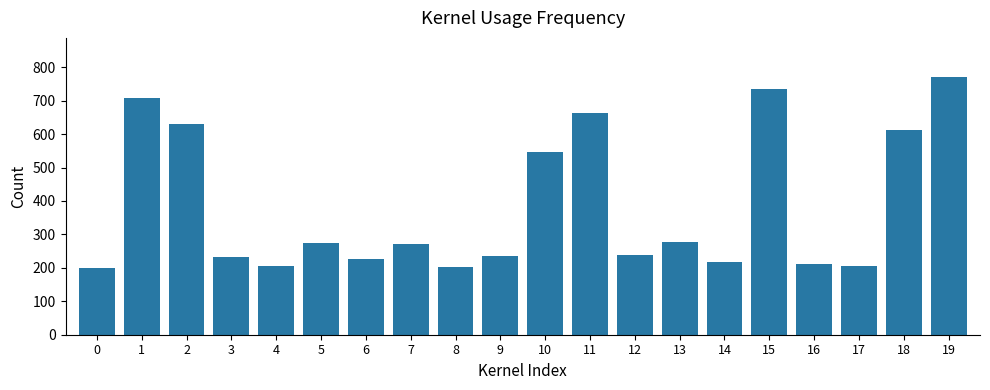

True or false: the data shows 709 at 1.

True